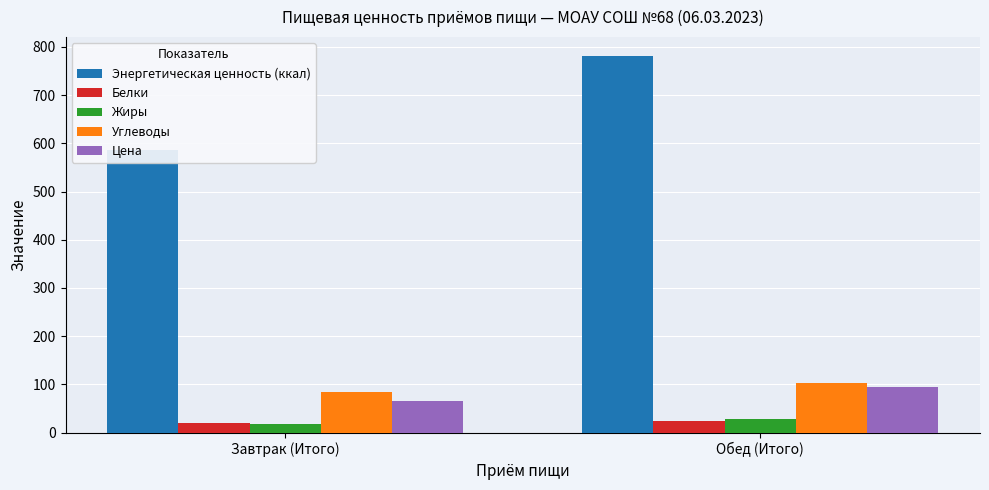

Reading left to right, what are all the values shown in this chart?

Энергетическая ценность (ккал): 586.0	781.2
Белки: 19.1	24.6
Жиры: 17.9	28.8
Углеводы: 84.0	102.0
Цена: 65.8	93.8